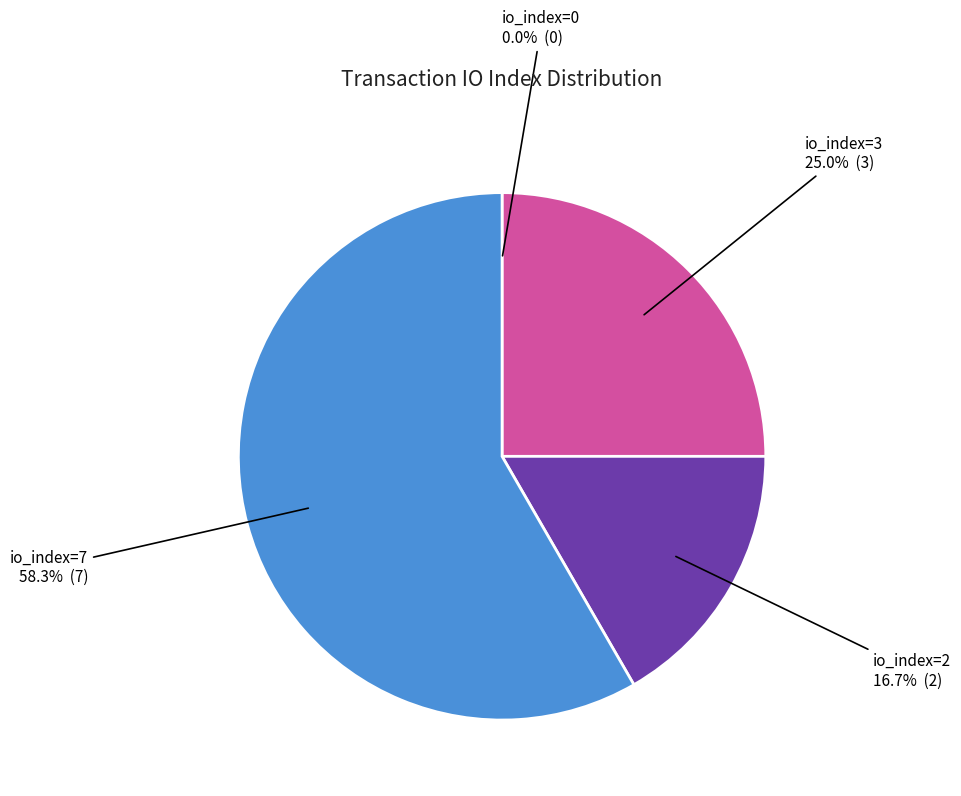

To the nearest percent, what is the average slice percentage?

25%